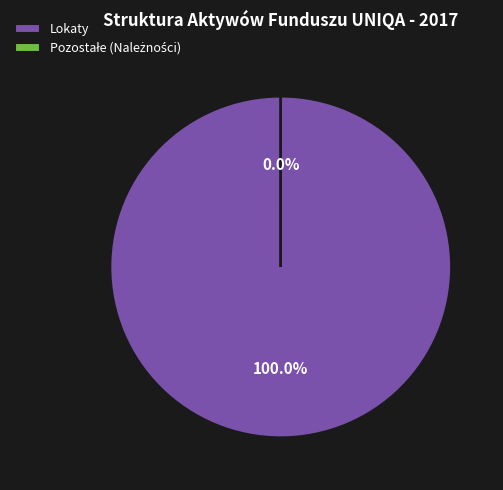

Does Pozostałe (Zobowiązania) represent more than half of the total?

No